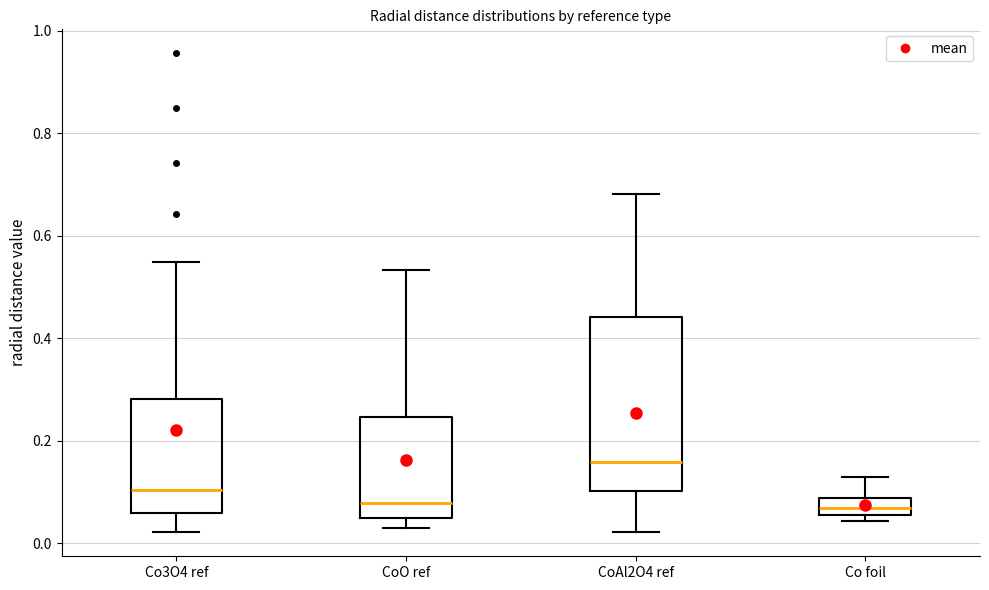

Where is the upper edge of the box for CoAl2O4 ref on the y-axis? The values are not printed on the chart, so give them approximately, as read against the axis.

0.44